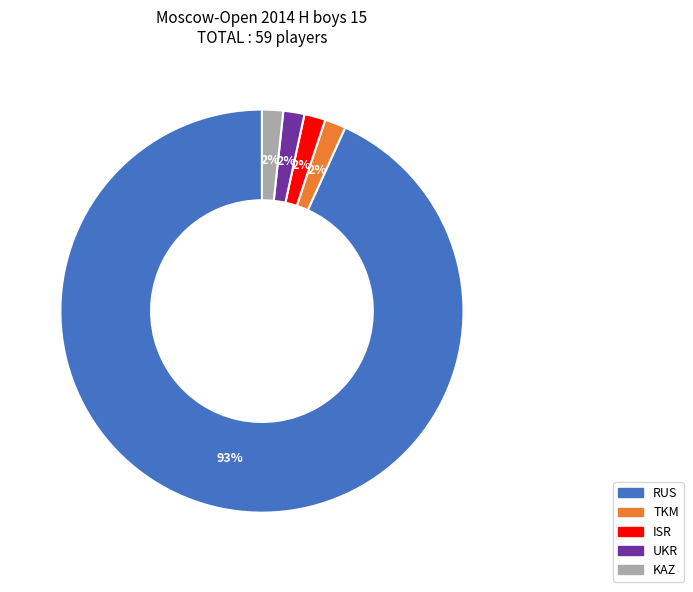

To the nearest percent, what portion does TKM represent?

2%